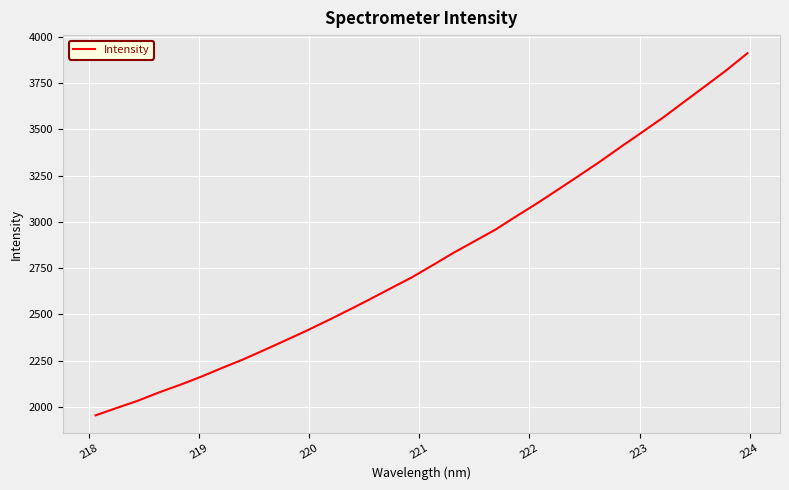

What is the difference between the maximum and minimum values?

1956.2